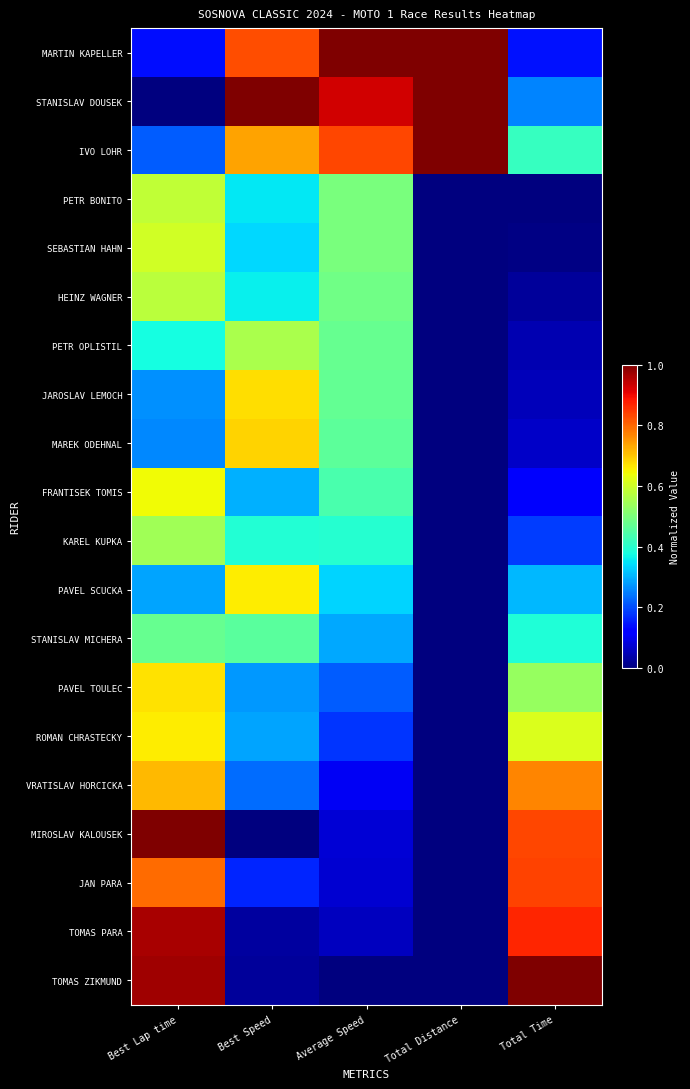

What is the total value across all series at Total Time?

7.5